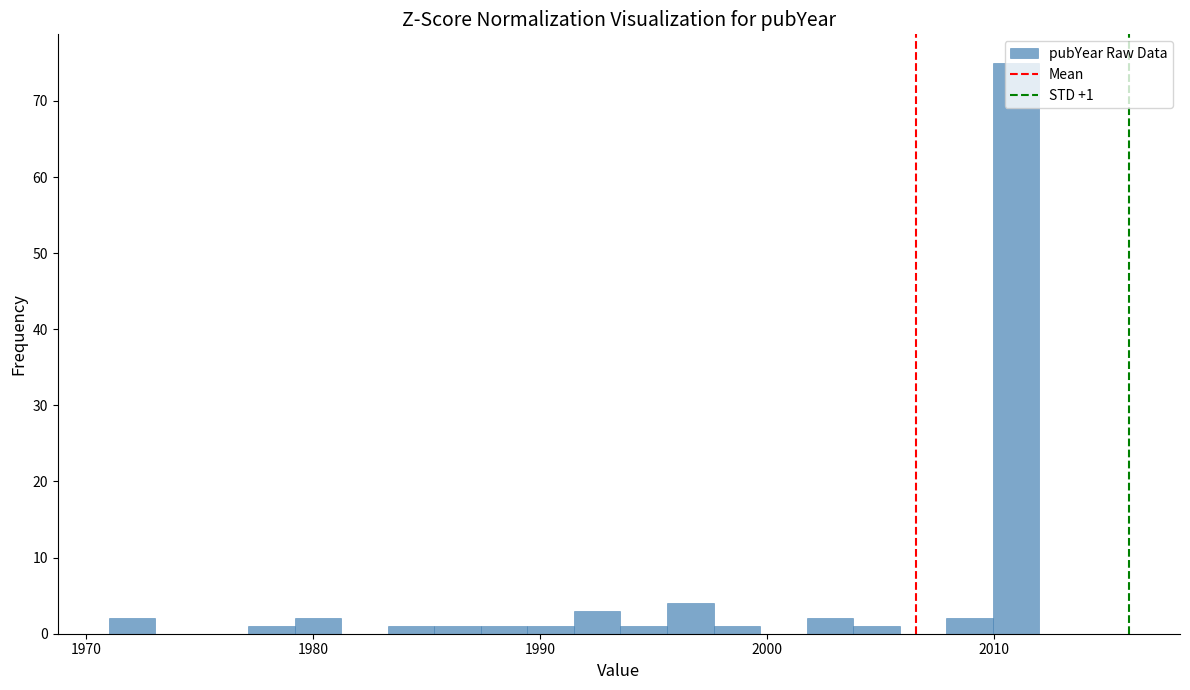

Around what value on the x-axis is the tallest bar? Give the approximate position of its centre, as read against the axis.

2011